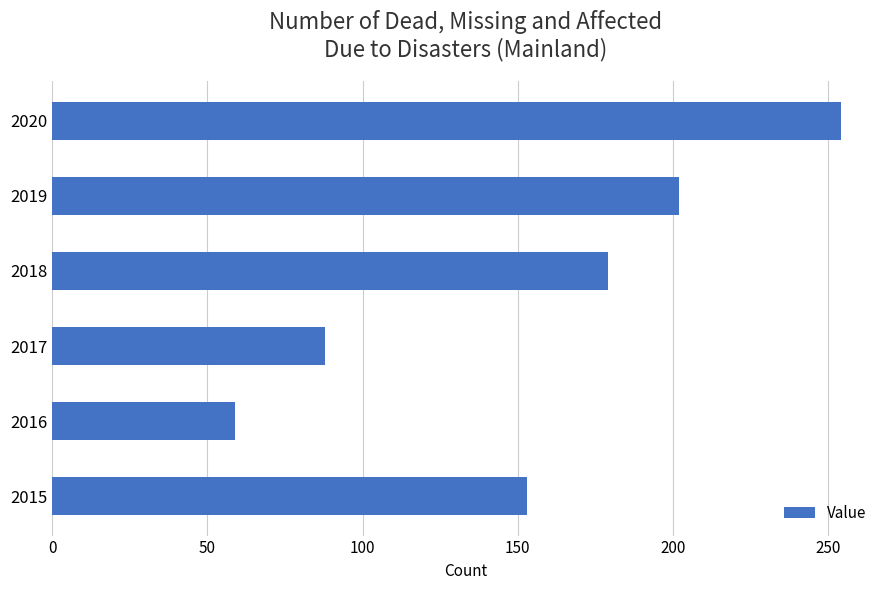

Are the bars grouped side by side (vs. stacked)?

No